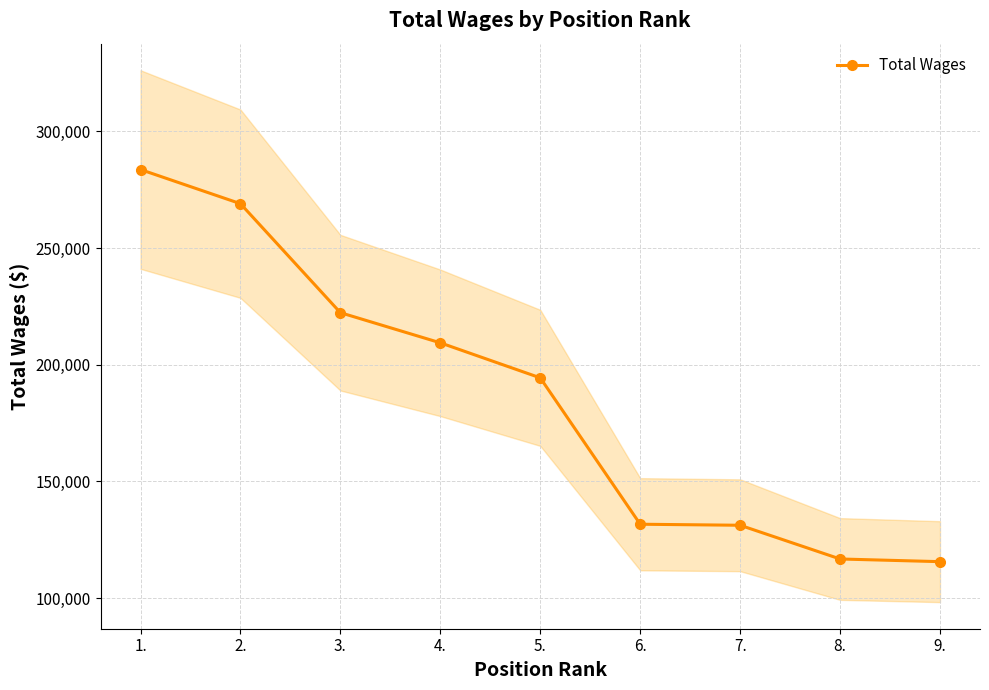

What is the average value?

186027.2